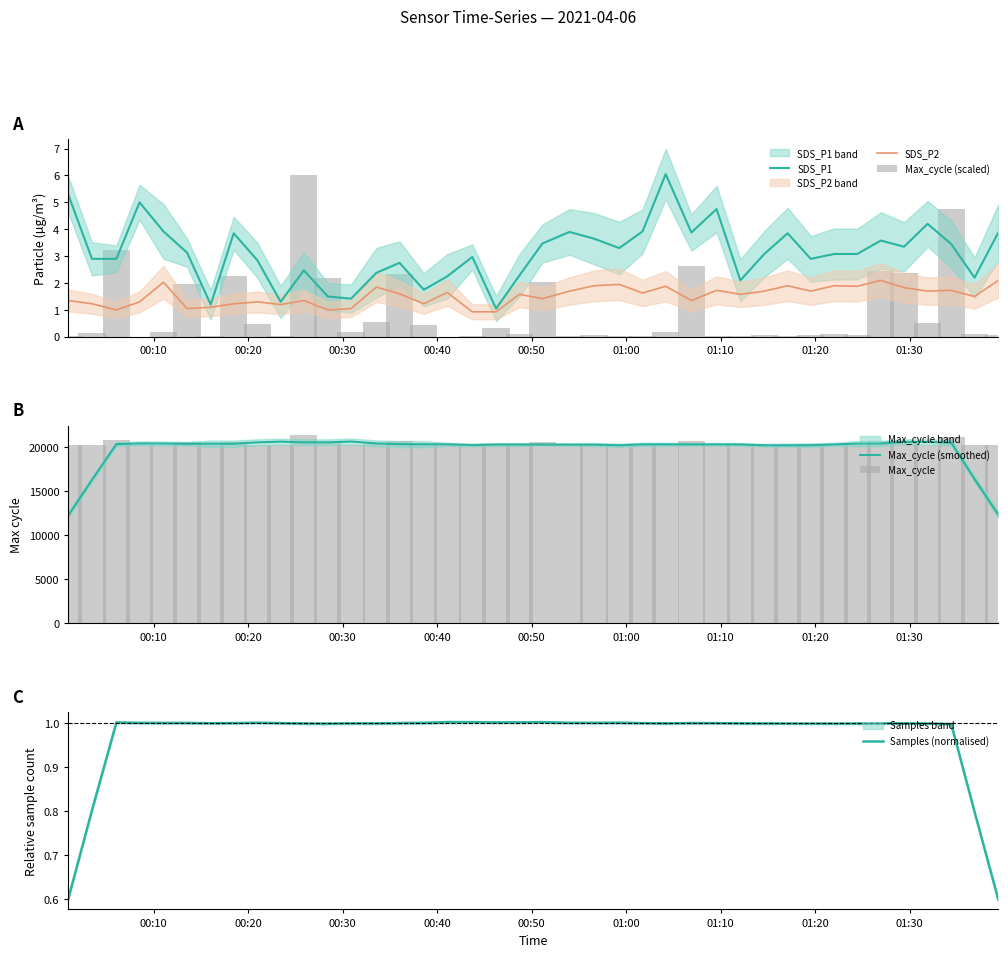

What is the maximum value for Max_cycle (smoothed)?

20617.0